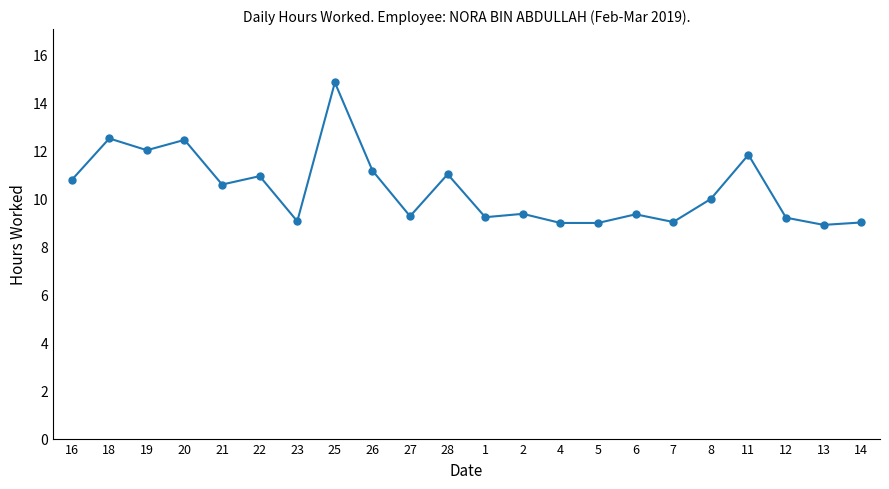

Is it true that the value at 12 is 4.9?

False